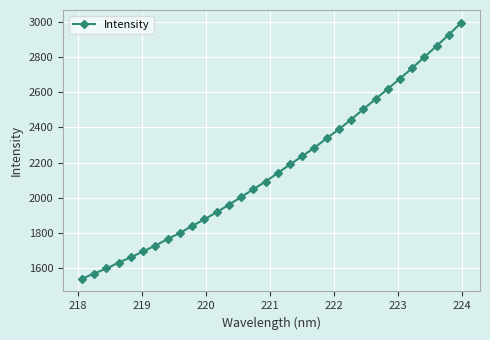

What is the sum of all values?

69453.2